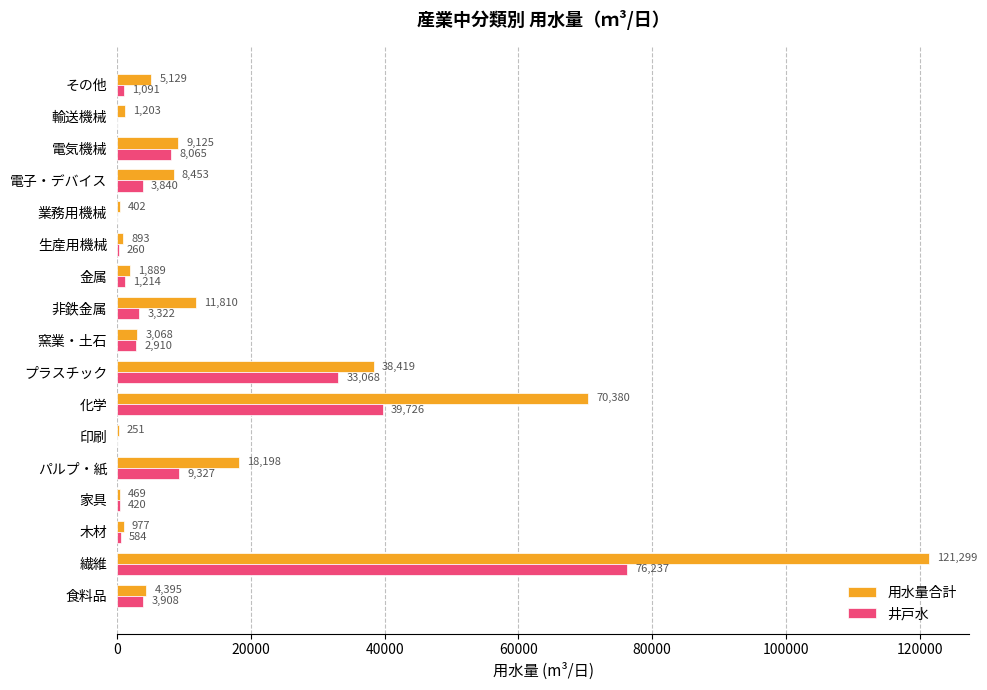

At which label does 井戸水 reach its peak?

繊維